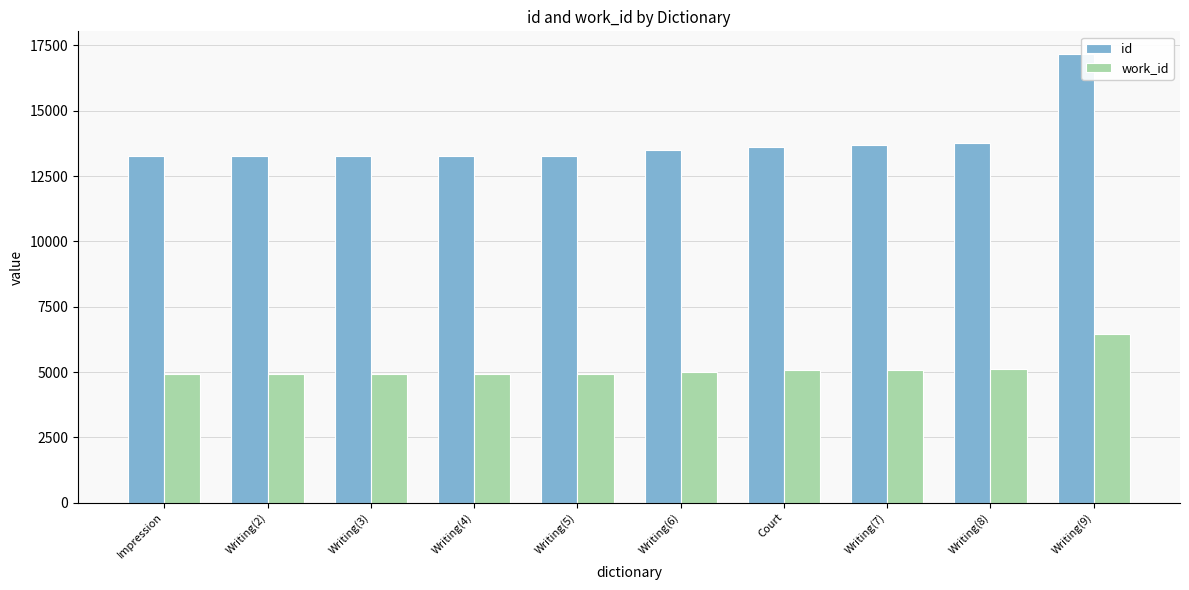

At which category is the sum across all series the highest?

Writing(9)